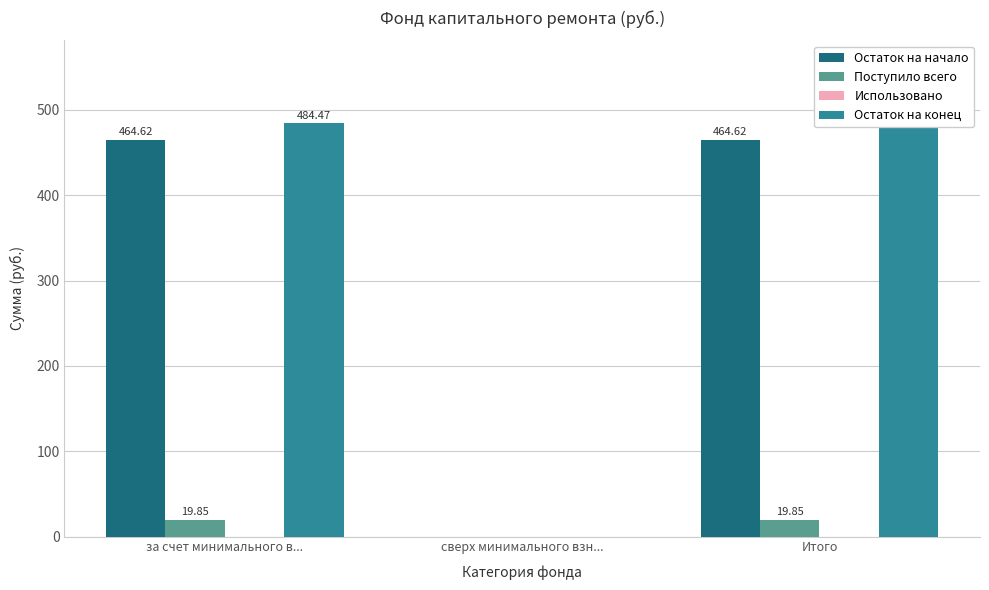

At which label is Остаток на конец closest to 242?

сверх минимального взн...